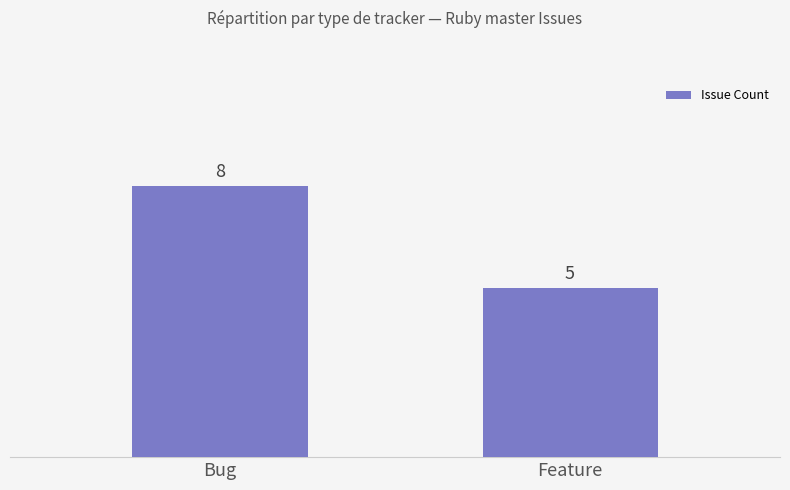

Between Feature and Bug, which is larger?

Bug